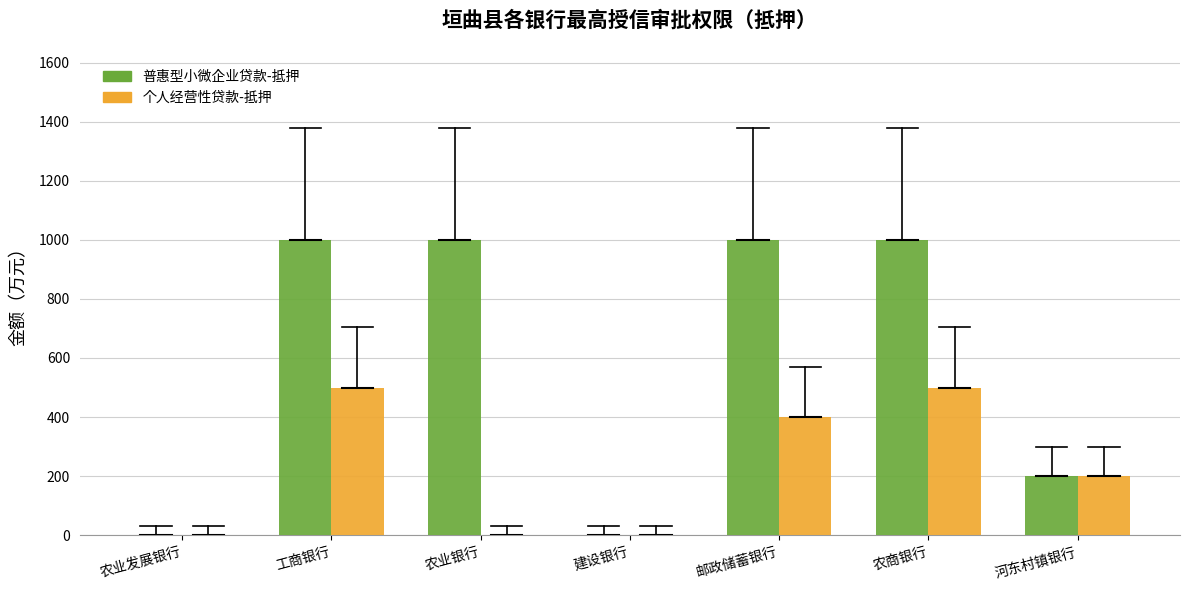

True or false: 普惠型小微企业贷款-抵押 has a value of 1000 at 邮政储蓄银行.

True